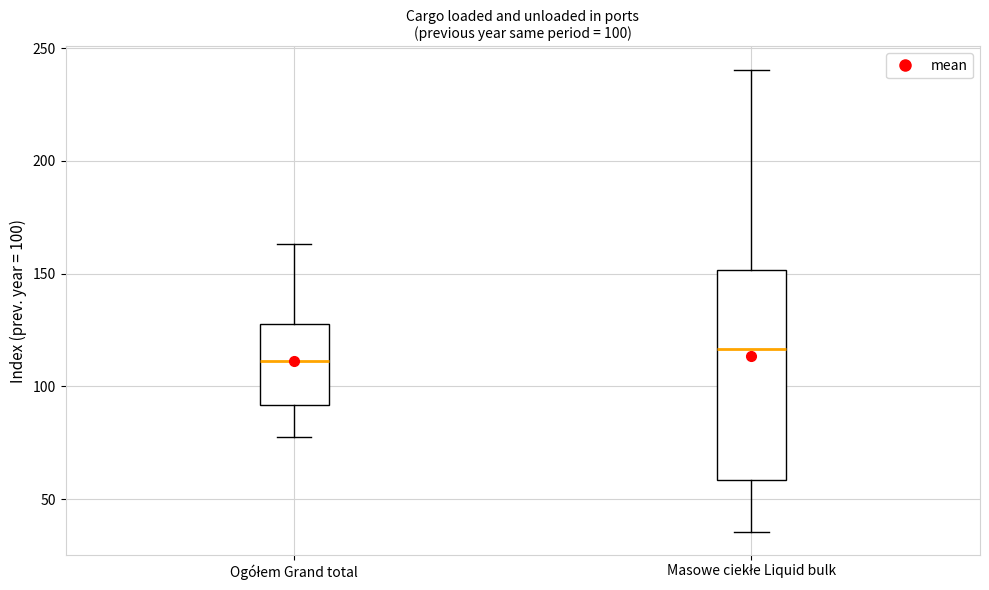

Comparing the boxes themselves (not the whiskers), which one is the tallest?

Masowe ciekłe Liquid bulk